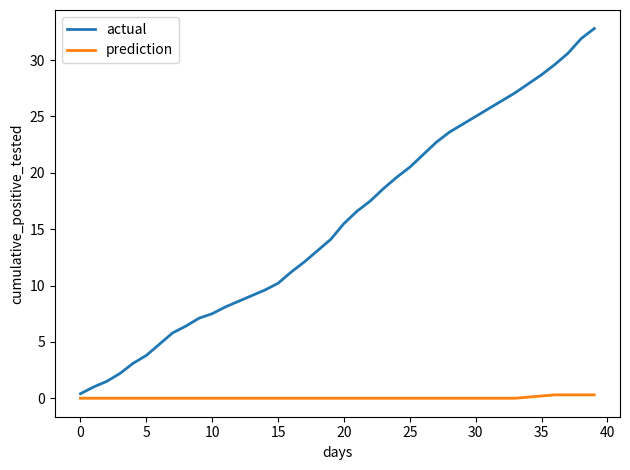

True or false: actual and prediction cross at least once.

False